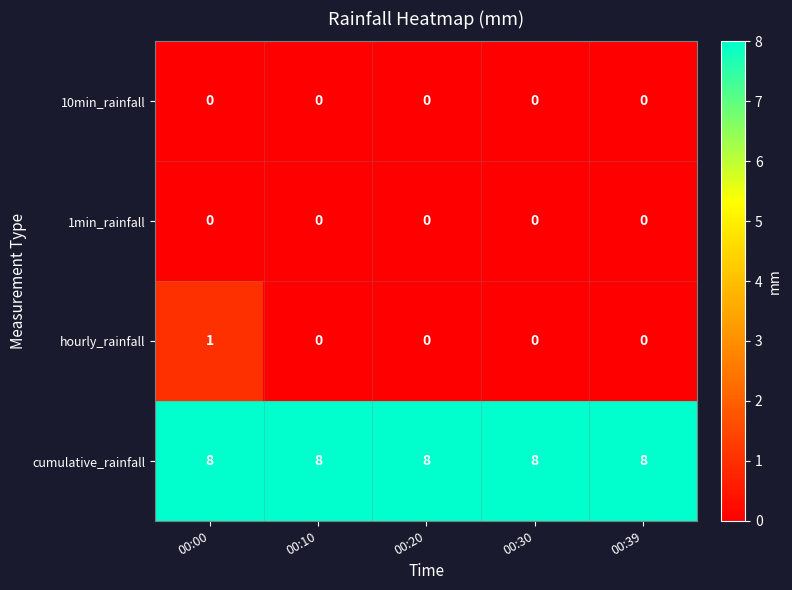

Which series changed the most between 00:00 and 00:39?

hourly_rainfall